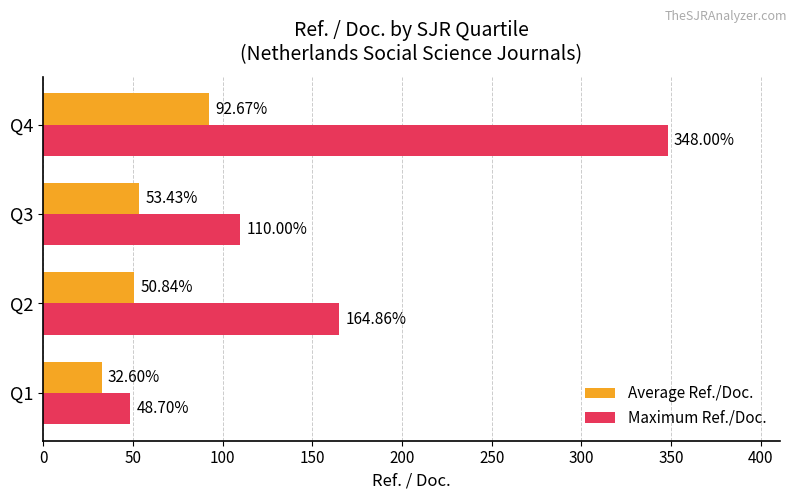

Which category has the highest value in the Maximum Ref./Doc. series?

Q4